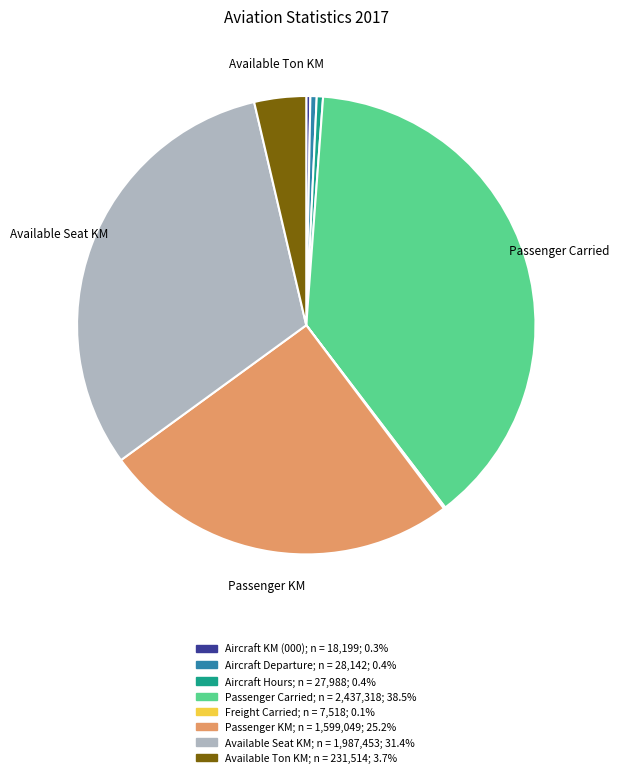

Is it true that Aircraft Hours is 15% of the pie?

False